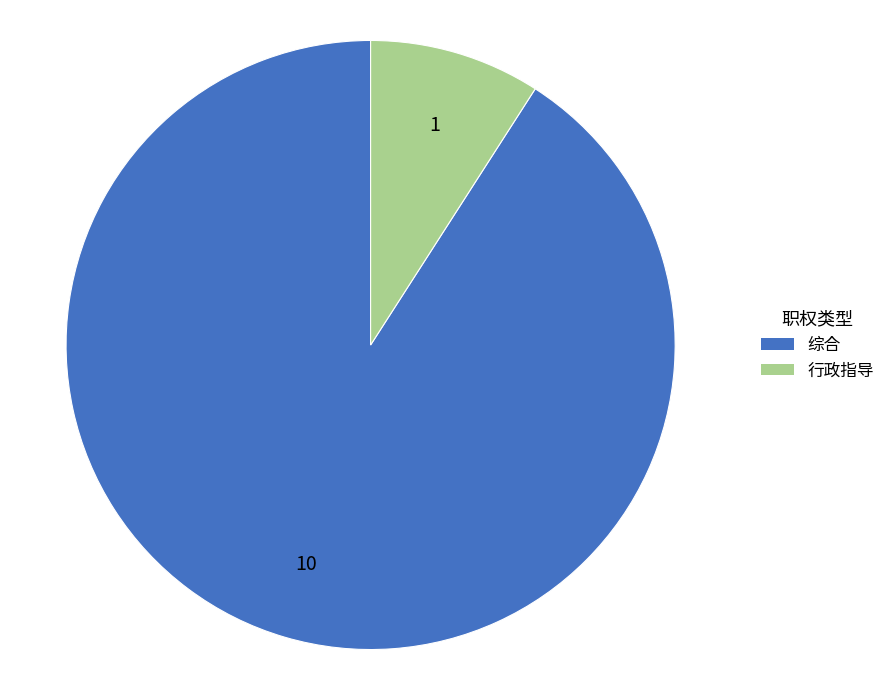

What is the majority slice?

综合